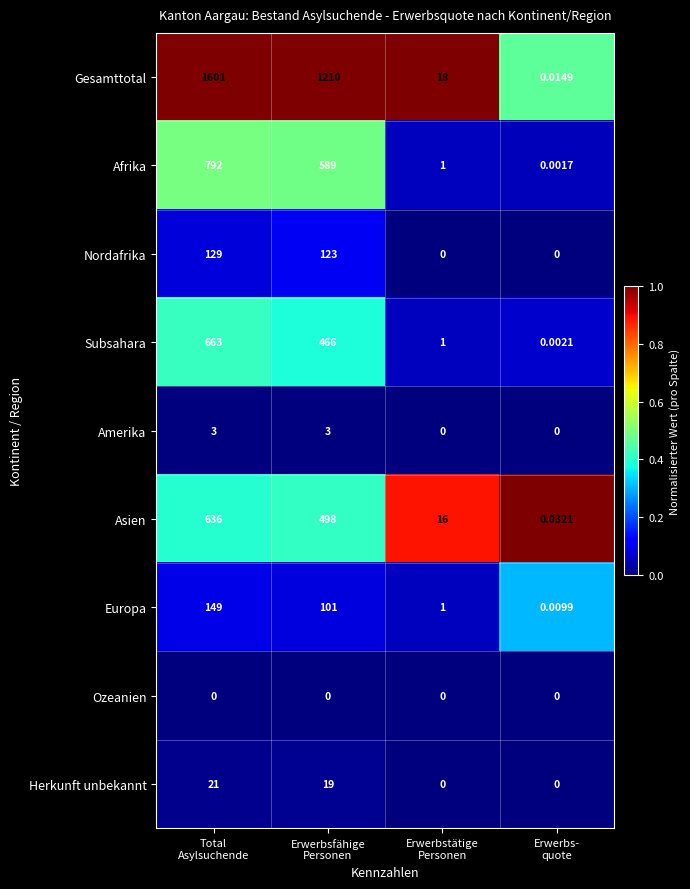

Which series has the widest spread of values?

Gesamttotal